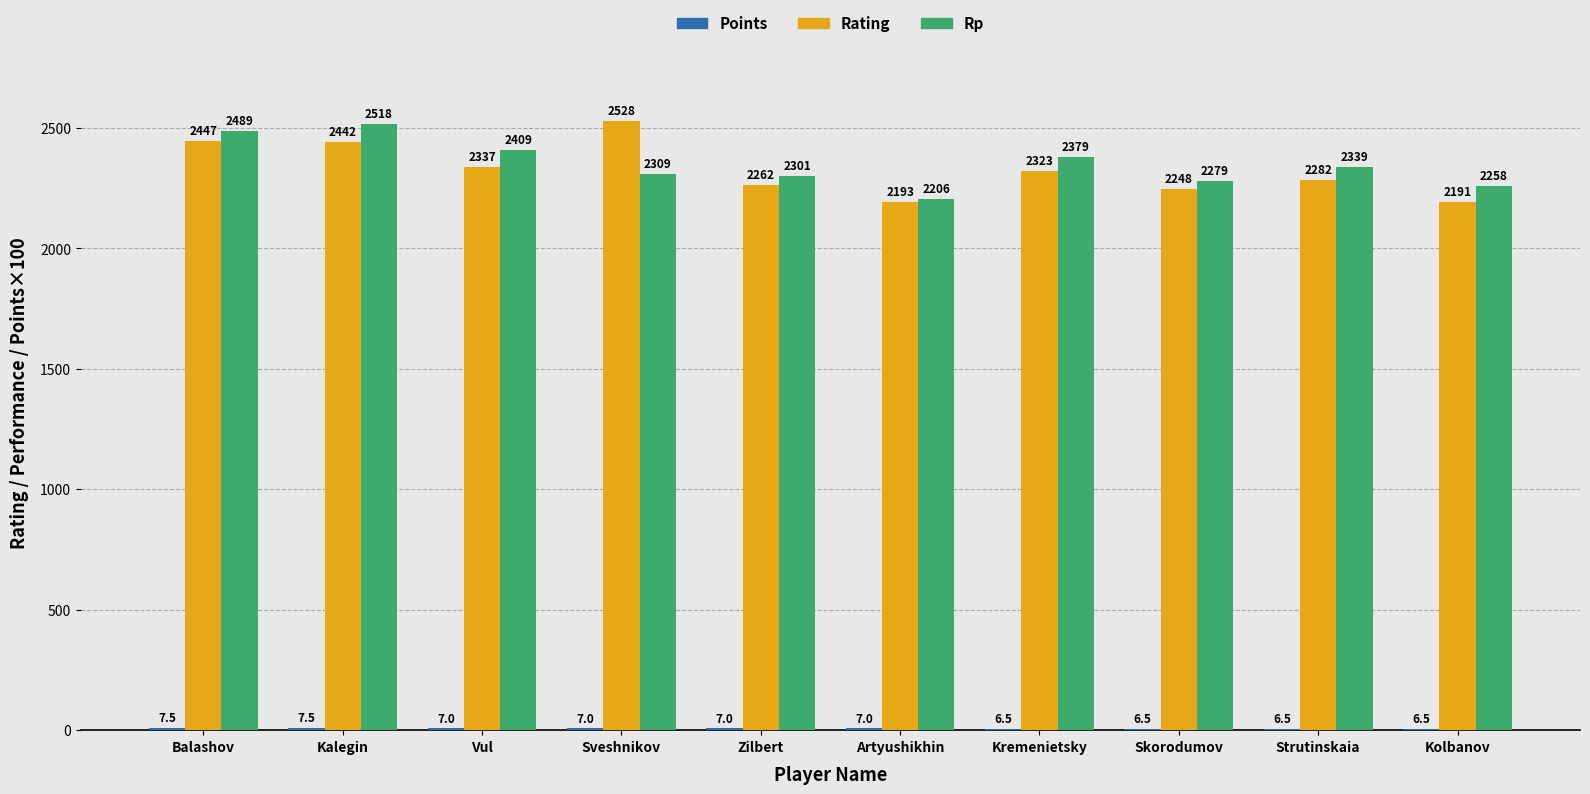

Is it true that Rp equals 1249.8 at Kolbanov?

False